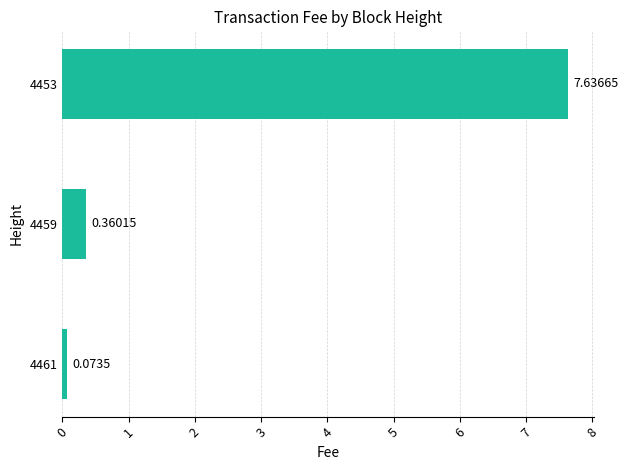

How many bars are there in total?

3